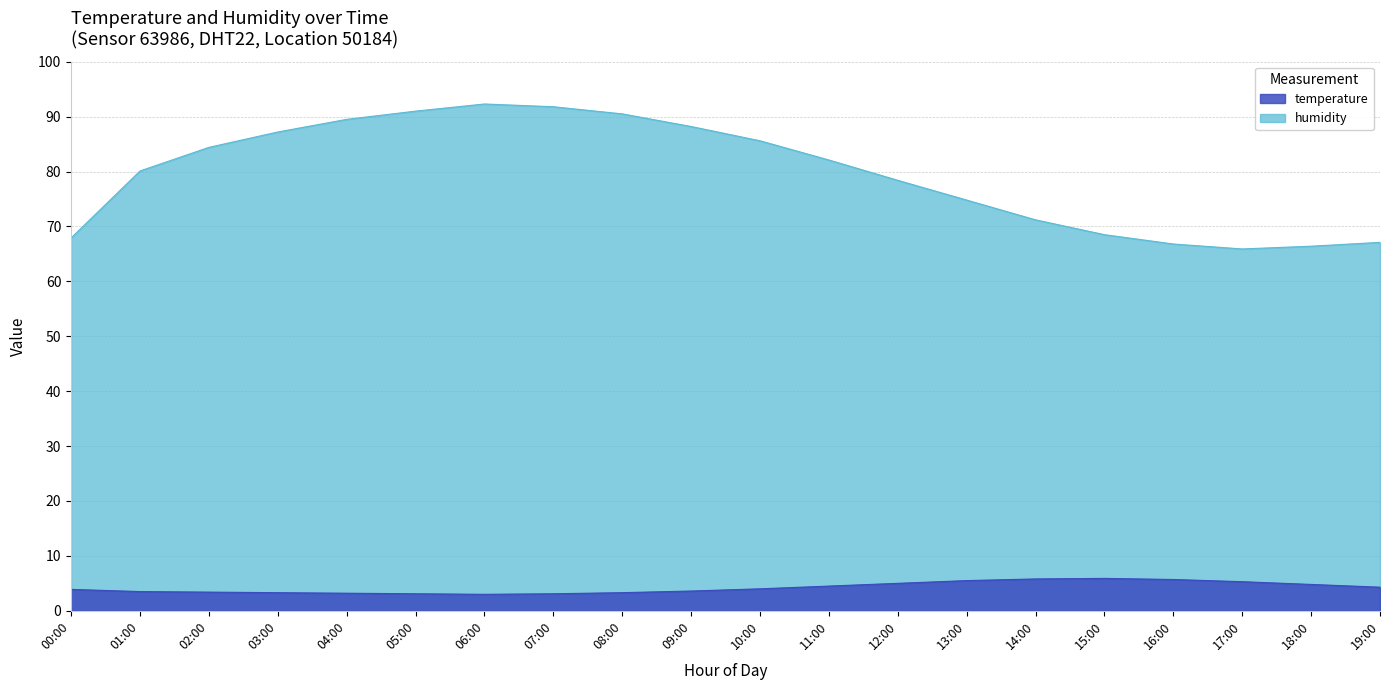

What is the difference between the highest and lowest values at 19:00?

62.8